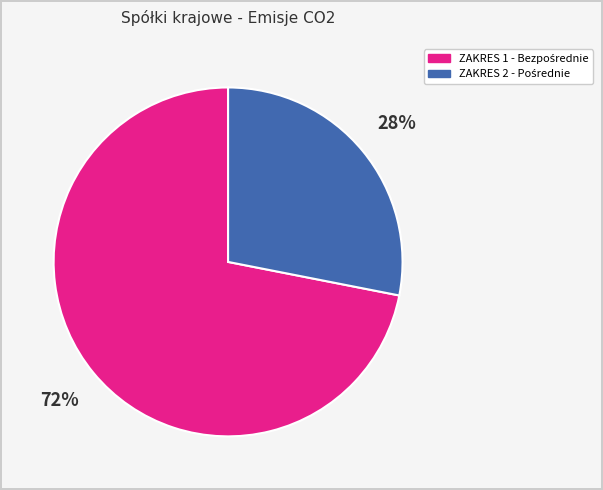

To the nearest percent, what is the average slice percentage?

50%